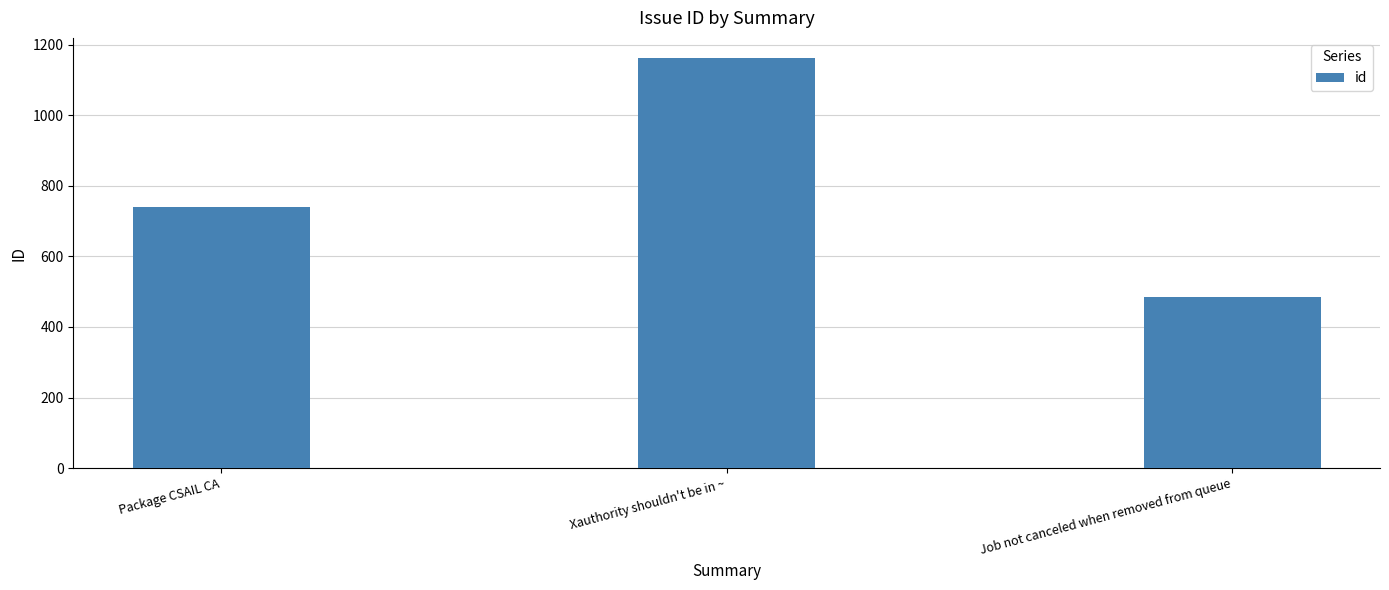

What is the greatest value displayed?

1161